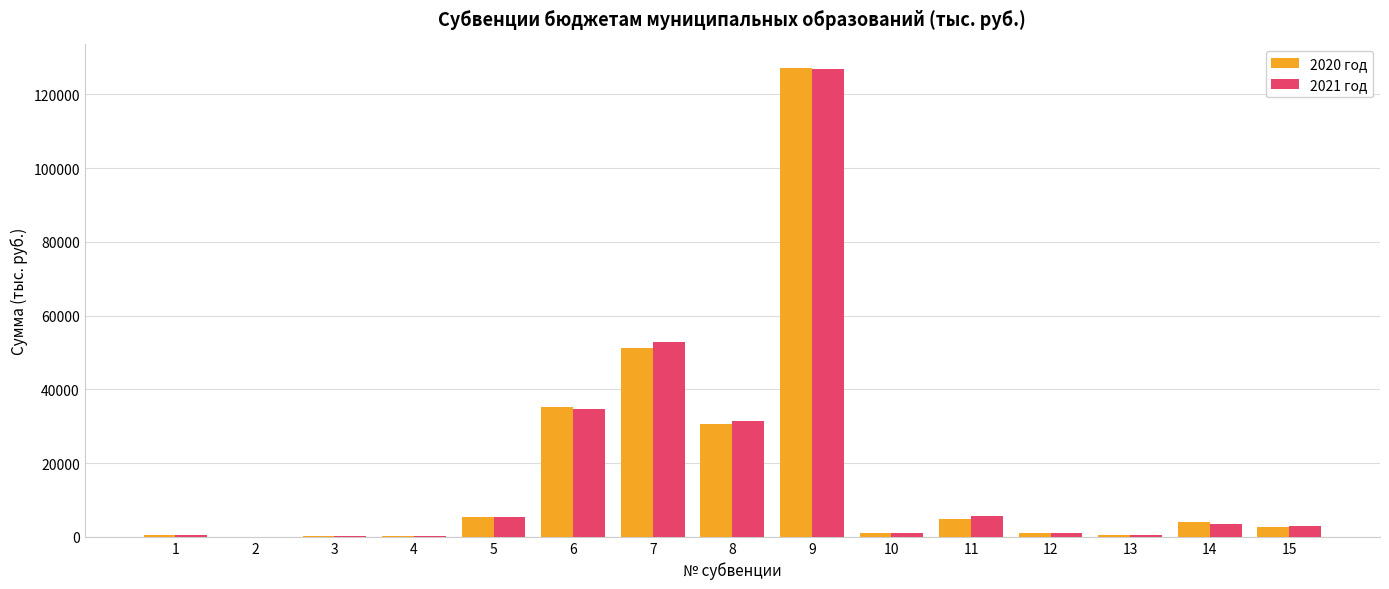

Where does the 2020 год series first go above 2777?

5